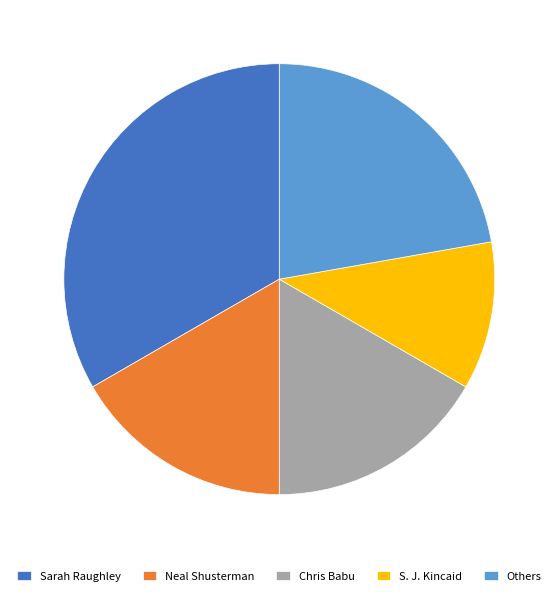

Is there any slice that represents more than half of the pie?

No